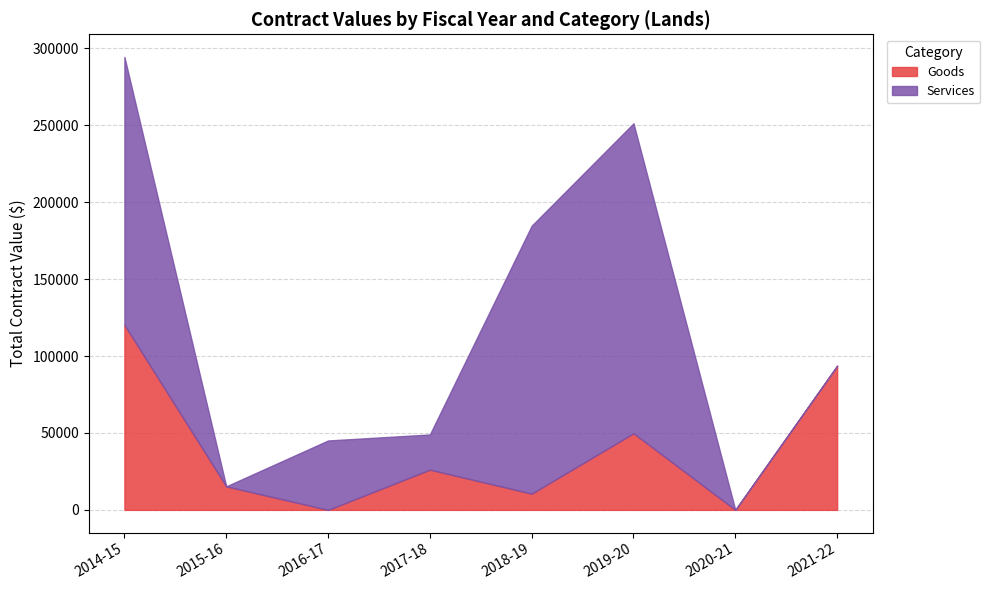

How many values in the Services series exceed 45111?

4